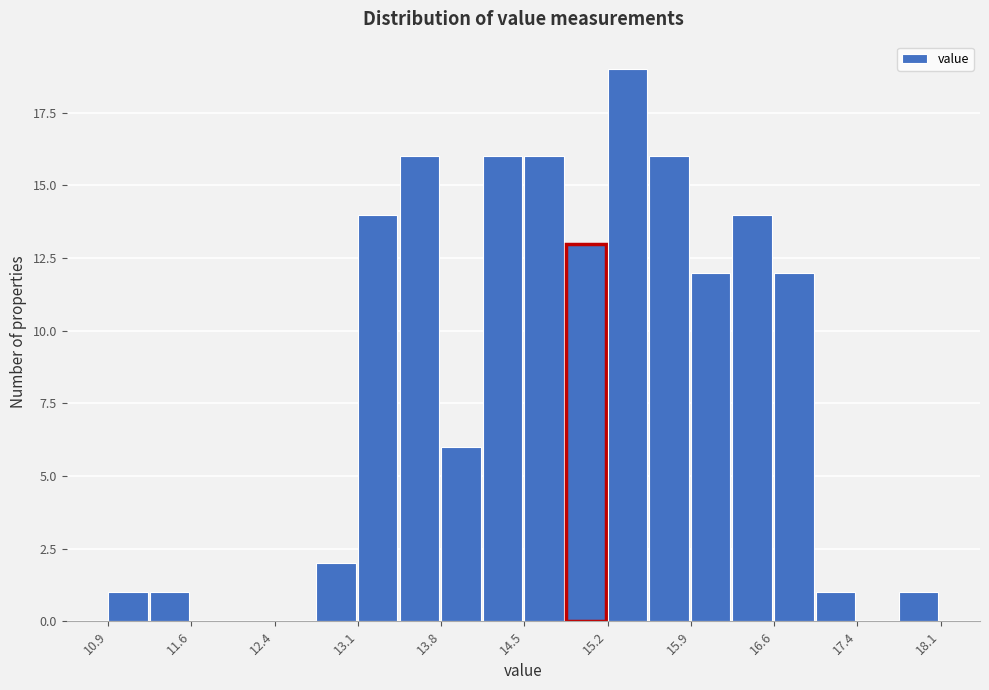

Around what value on the x-axis is the tallest bar? Give the approximate position of its centre, as read against the axis.

15.4